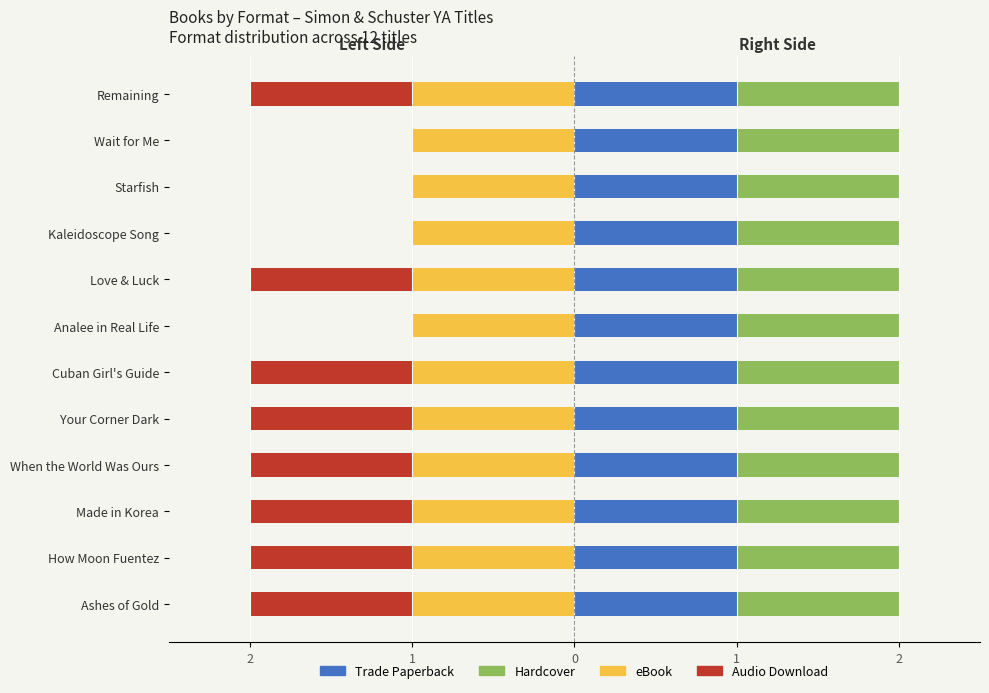

What is the sum of all Audio Download values?

-8.0